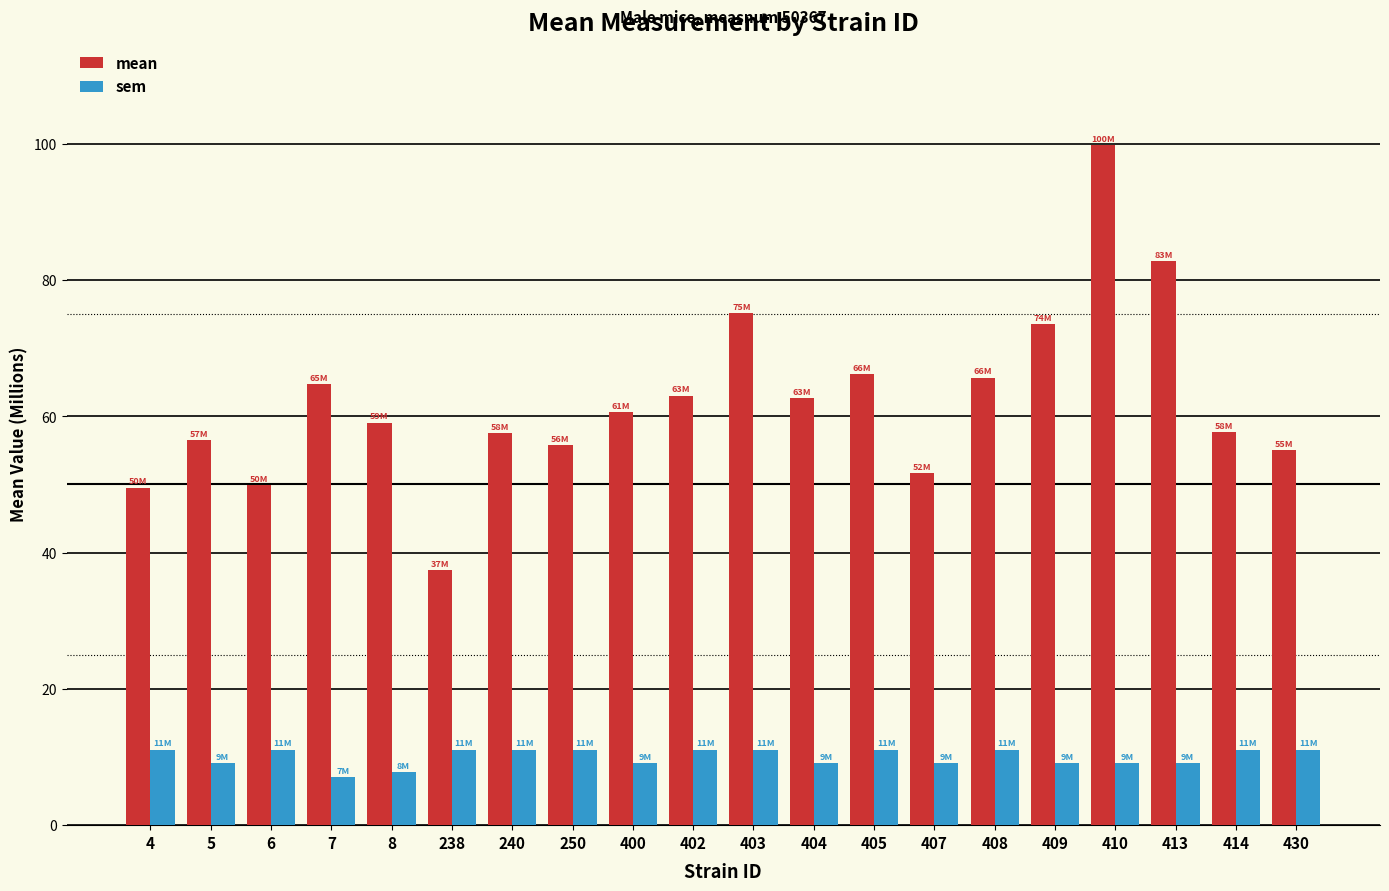

Is the value of mean at 402 greater than the value of sem at 404?

Yes